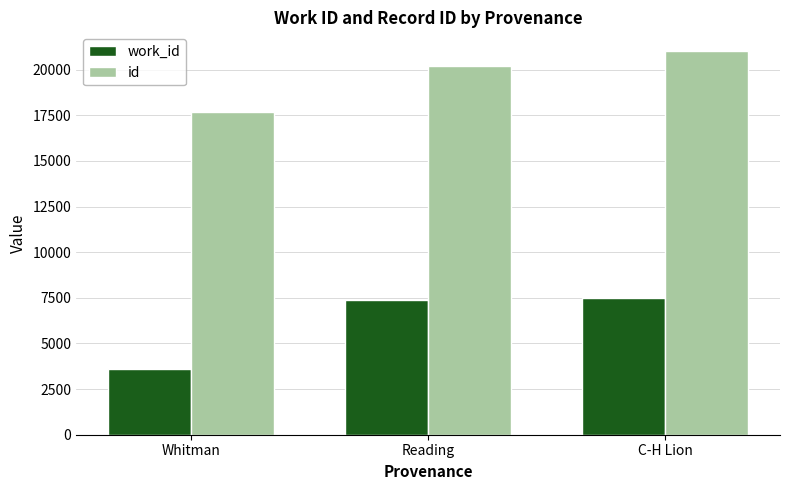

Which category has the lowest value in the work_id series?

Whitman